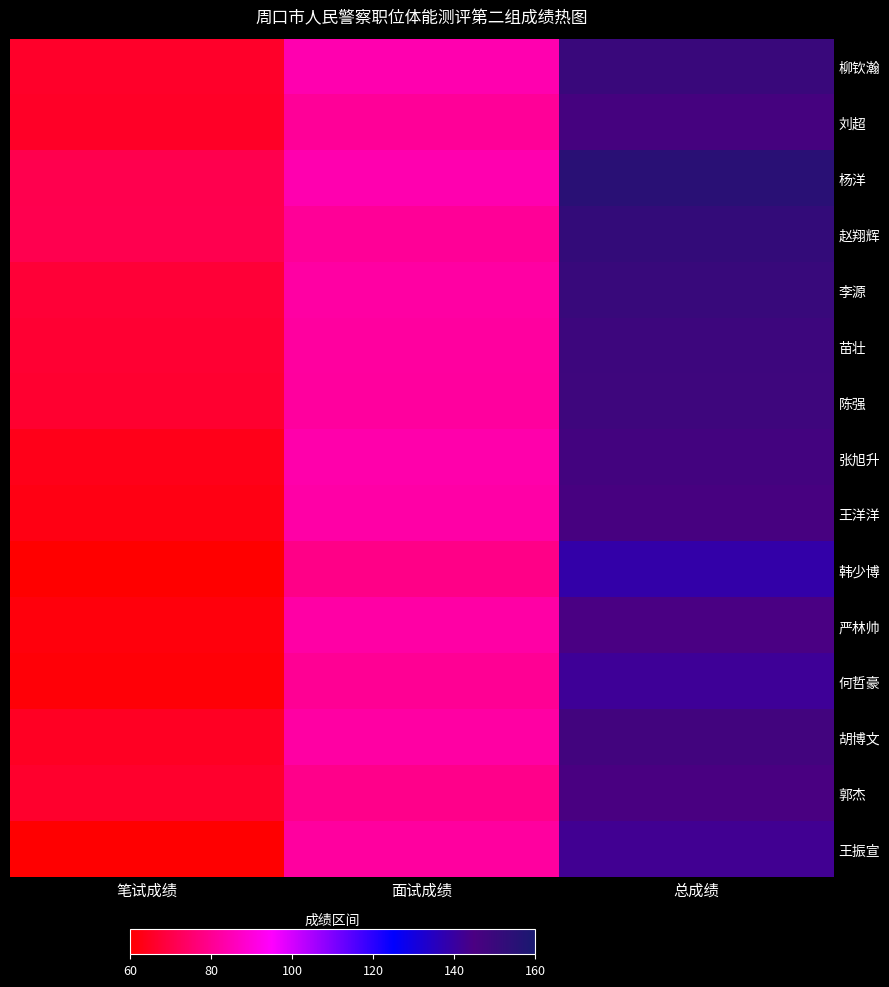

At which label does 何哲豪 reach its peak?

总成绩